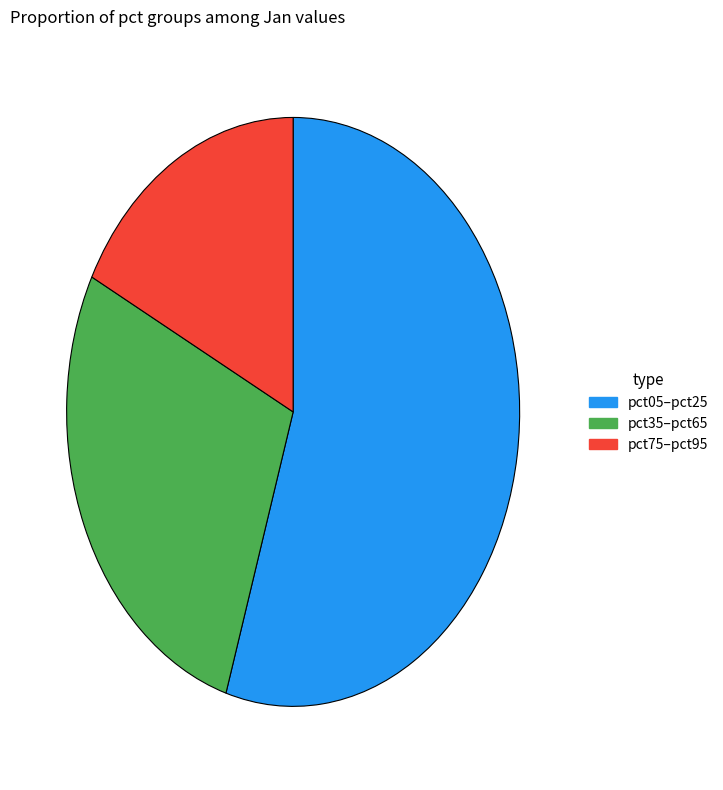

Does any single category account for the majority?

Yes